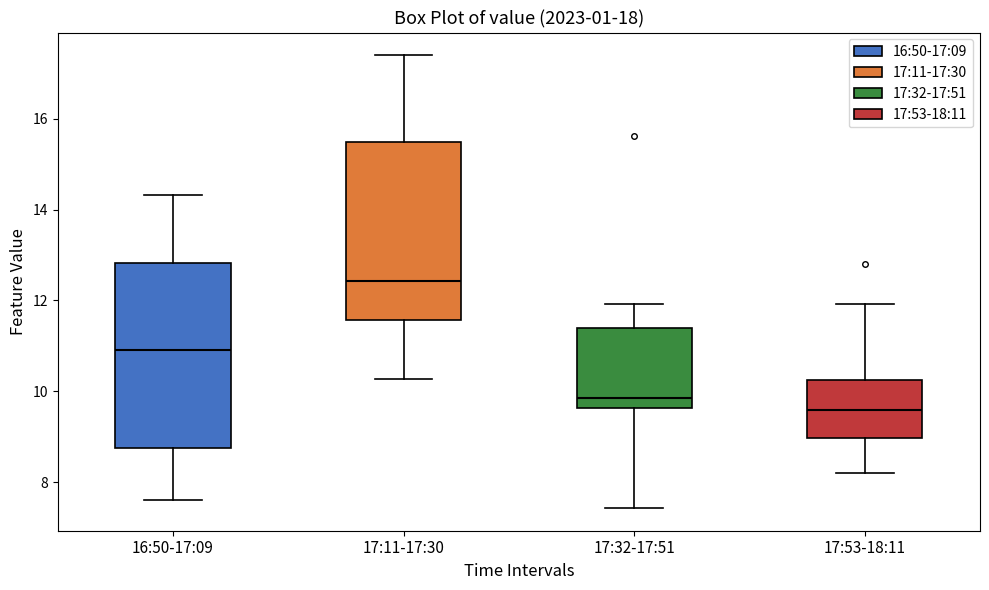

Reading left to right, read every box against the y-axis: the position of its median line, the range the box covers, and the ends of its whiskers. The values are not printed on the chart, so give them approximately, as read against the axis.

16:50-17:09: median 11.0, box 8.8 to 12.8, whiskers 7.6 to 14.4
17:11-17:30: median 12.4, box 11.6 to 15.4, whiskers 10.2 to 17.4
17:32-17:51: median 9.8, box 9.6 to 11.4, whiskers 7.4 to 12.0
17:53-18:11: median 9.6, box 9.0 to 10.2, whiskers 8.2 to 12.0